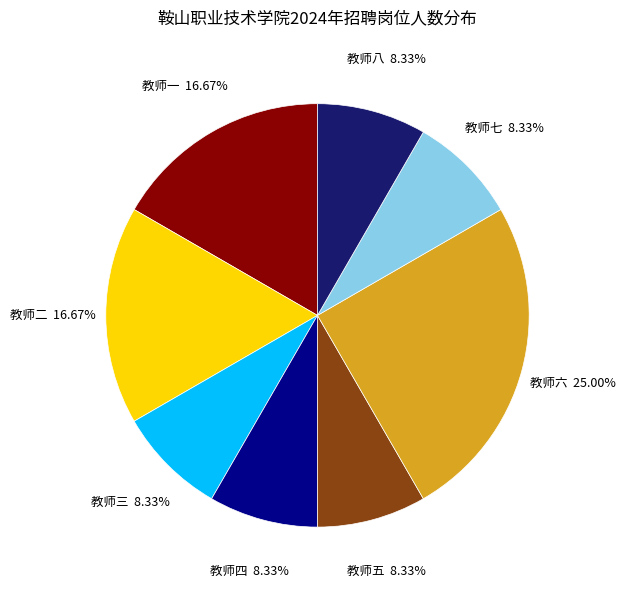

True or false: 教师五 accounts for 8% of the total.

True